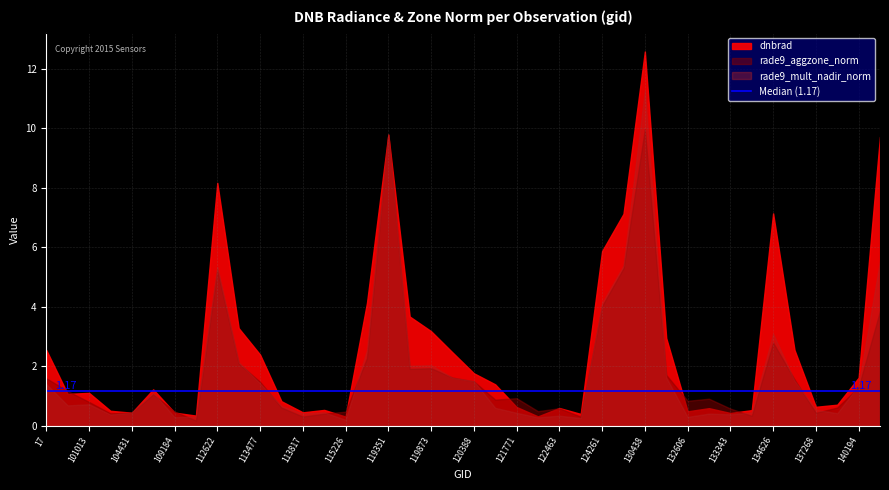

True or false: dnbrad has a value of 2.2 at 124261.

False